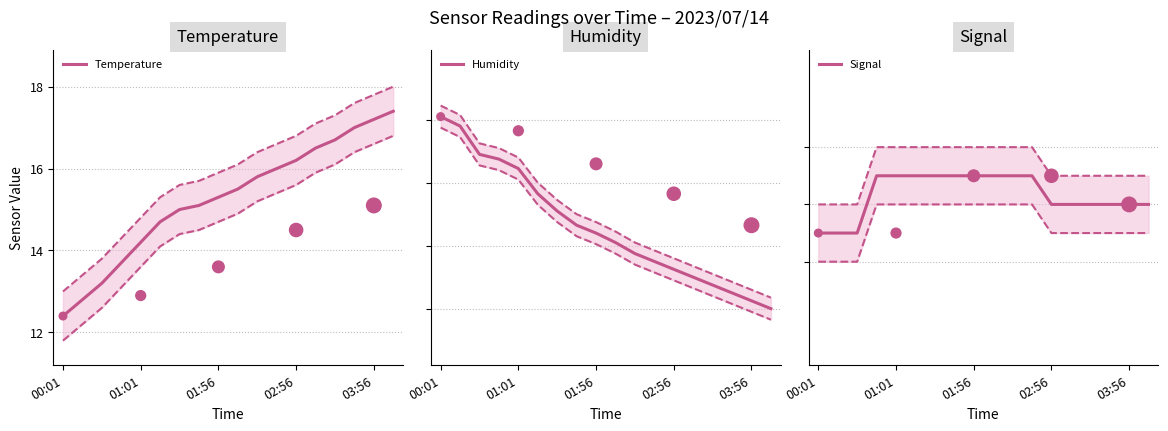

What are all the series names shown in the legend?

Temperature, Humidity, Signal